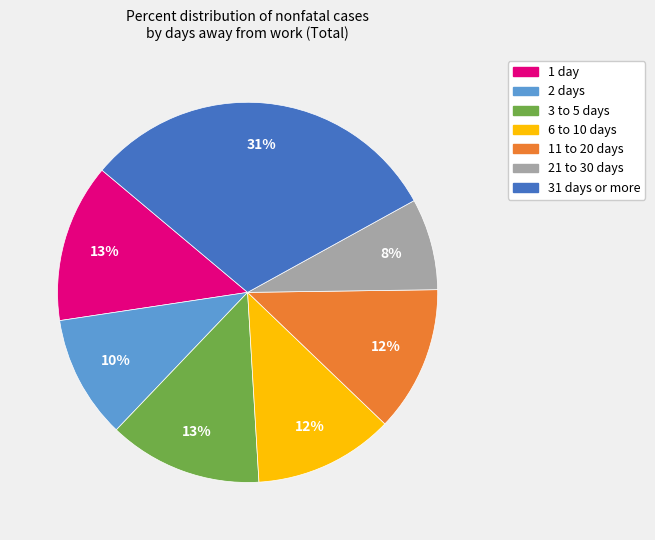

Do 3 to 5 days and 1 day together represent more than half of the pie?

No